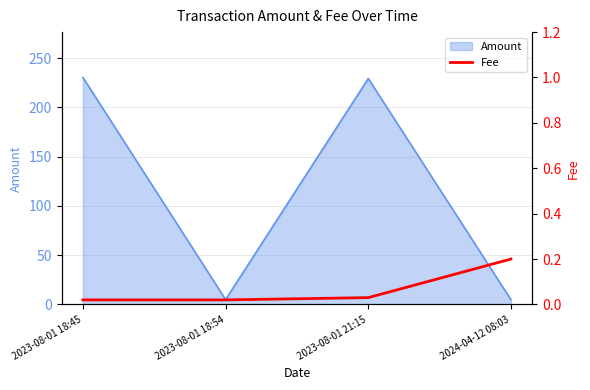

In Amount, how many points are higher than both neighbors (excluding endpoints)?

1